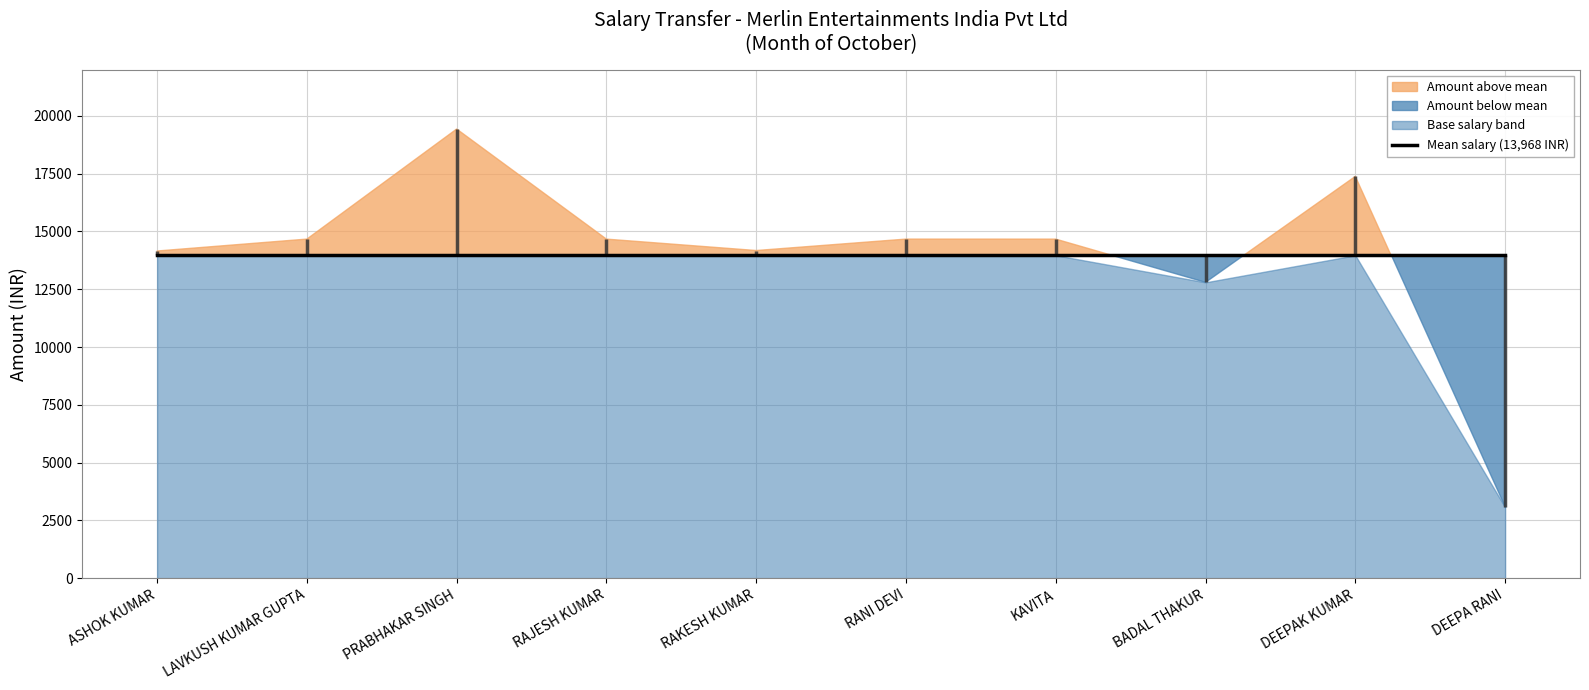

How many categories are shown in the chart?

10